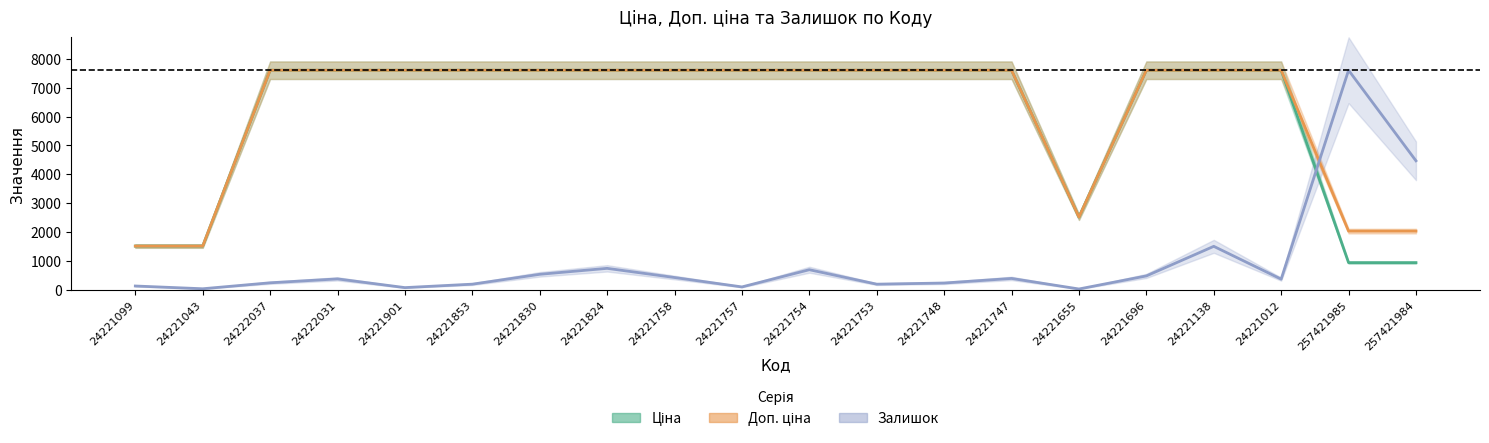

How many distinct data groups are displayed?

3